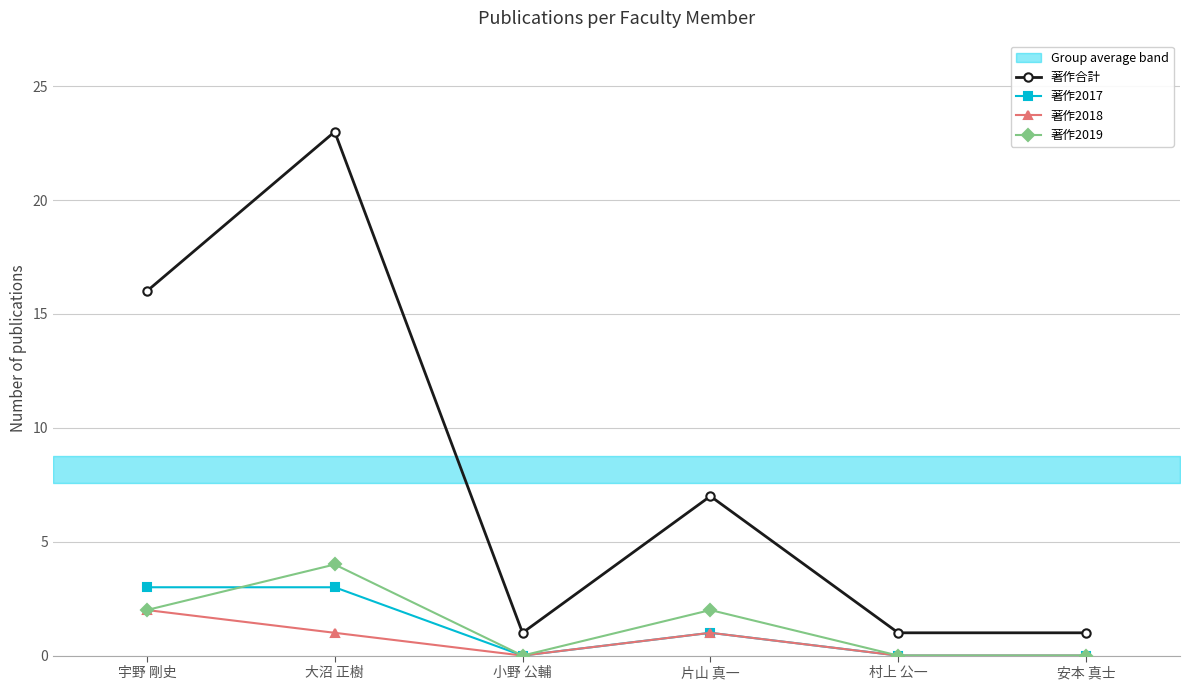

What is the difference between the highest and lowest values at 宇野 剛史?

14